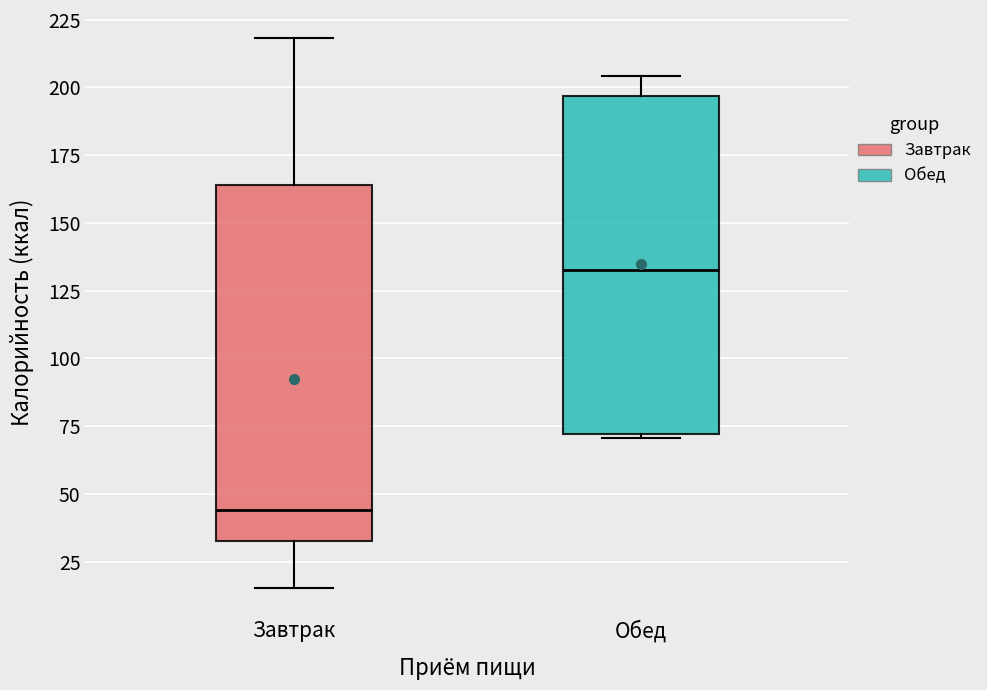

Which box has the lowest median line?

Завтрак